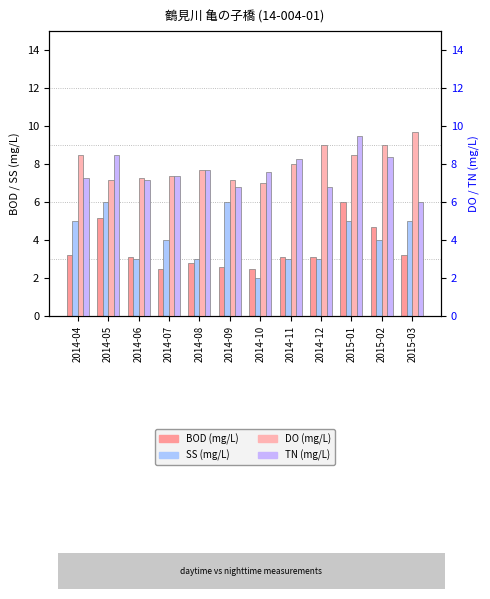

Which series has the largest range (max minus min)?

SS